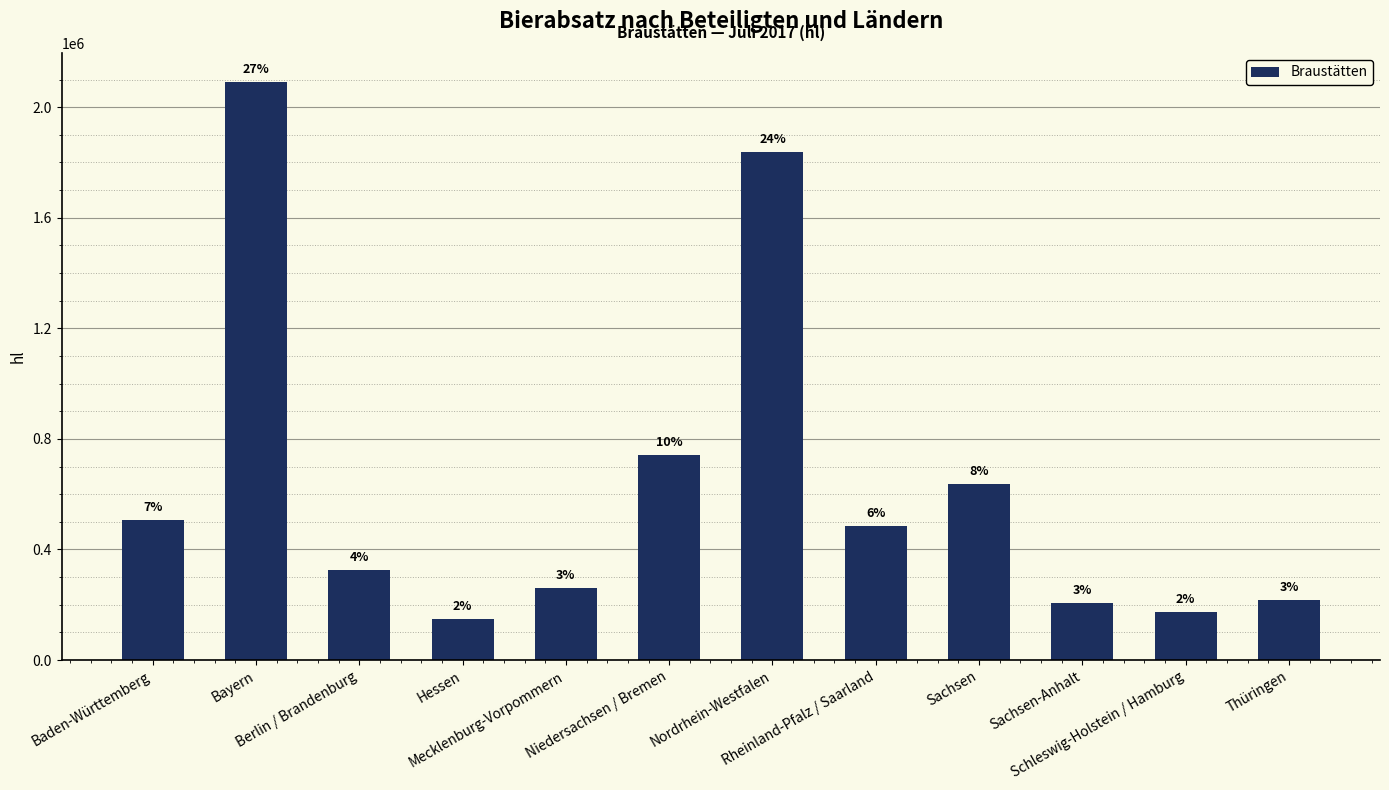

Rank the categories by value from lowest to highest.

Hessen, Schleswig-Holstein / Hamburg, Sachsen-Anhalt, Thüringen, Mecklenburg-Vorpommern, Berlin / Brandenburg, Rheinland-Pfalz / Saarland, Baden-Württemberg, Sachsen, Niedersachsen / Bremen, Nordrhein-Westfalen, Bayern